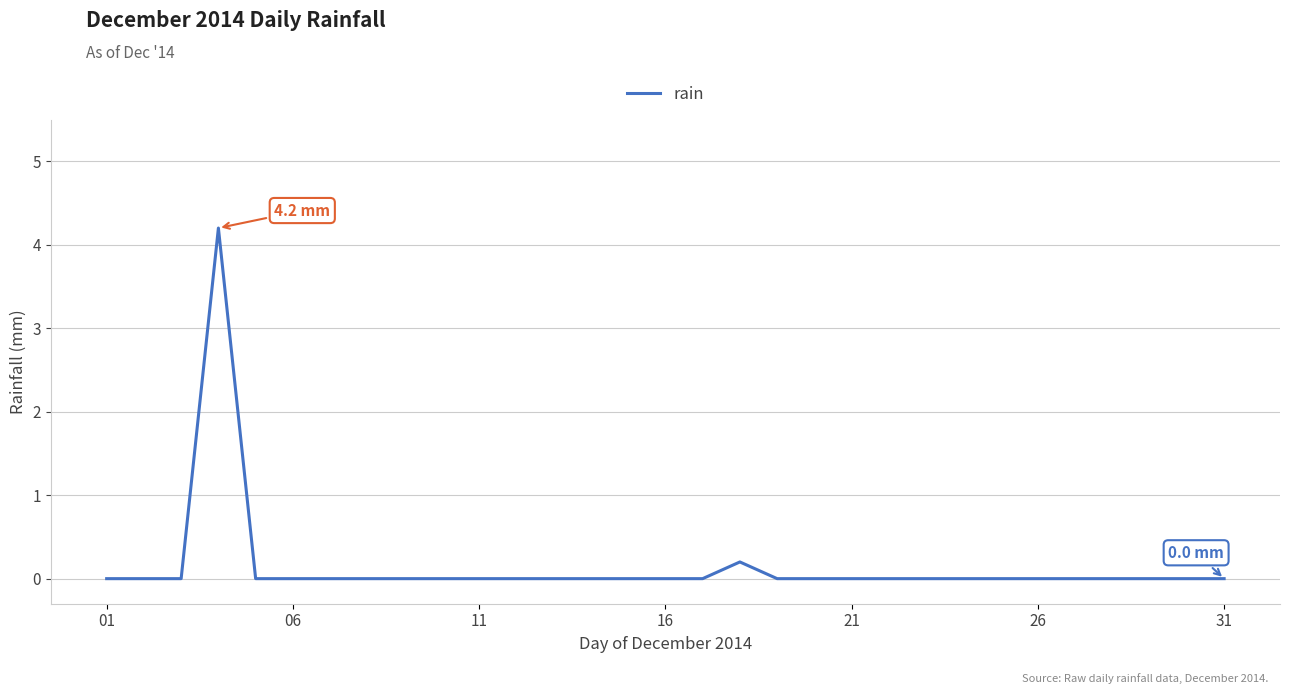

Reading right to left, transcribe all the data shown in this chart.

0.0	0.0	0.0	0.0	0.0	0.0	0.0	0.0	0.0	0.0	0.0	0.0	0.0	0.2	0.0	0.0	0.0	0.0	0.0	0.0	0.0	0.0	0.0	0.0	0.0	0.0	0.0	4.2	0.0	0.0	0.0